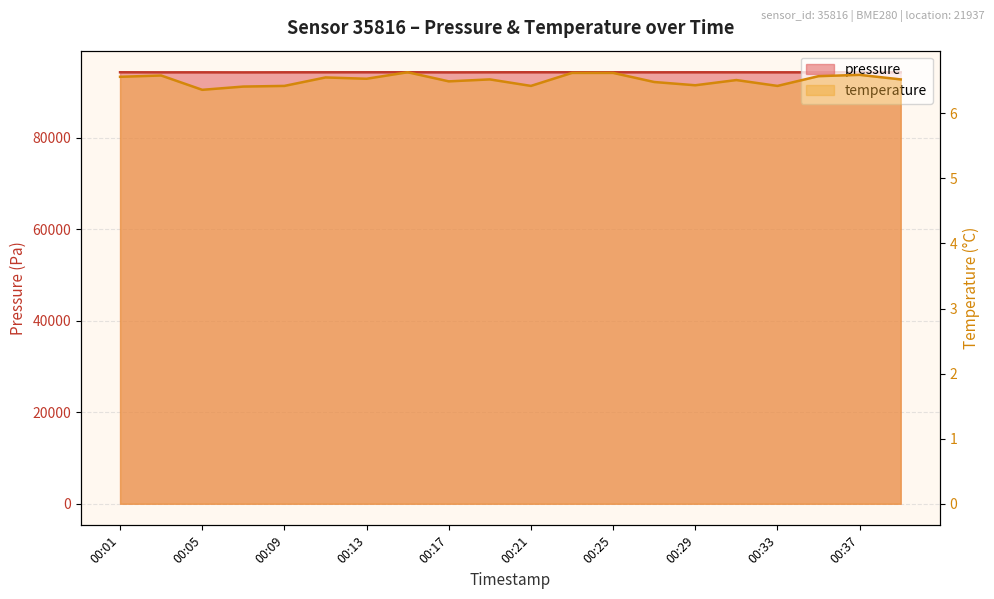

True or false: pressure has a value of 38363.3 at 00:29.

False